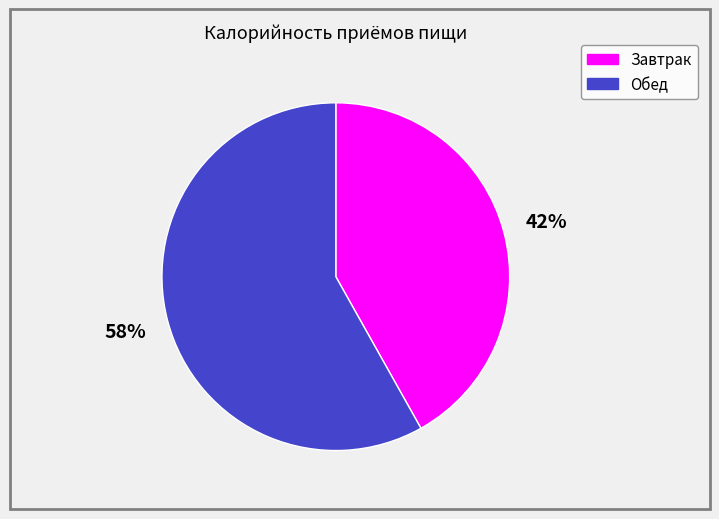

Do Завтрак and Обед together represent more than half of the pie?

Yes